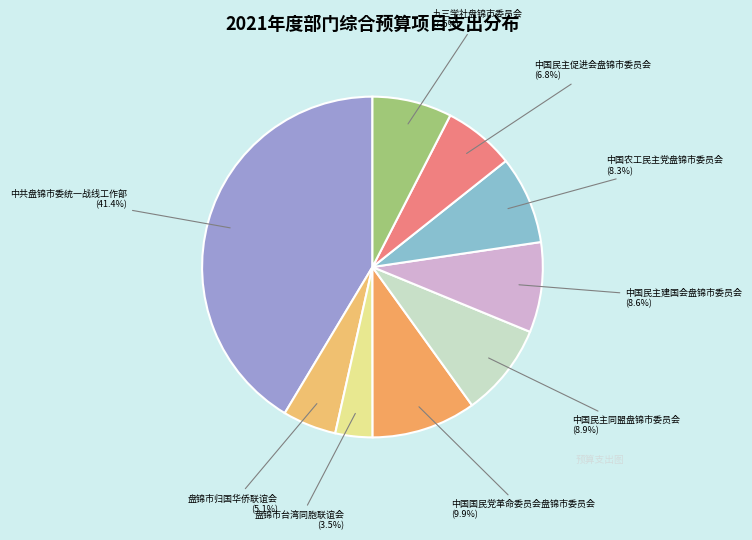

Which category has the smallest portion of the pie?

盘锦市台湾同胞联谊会